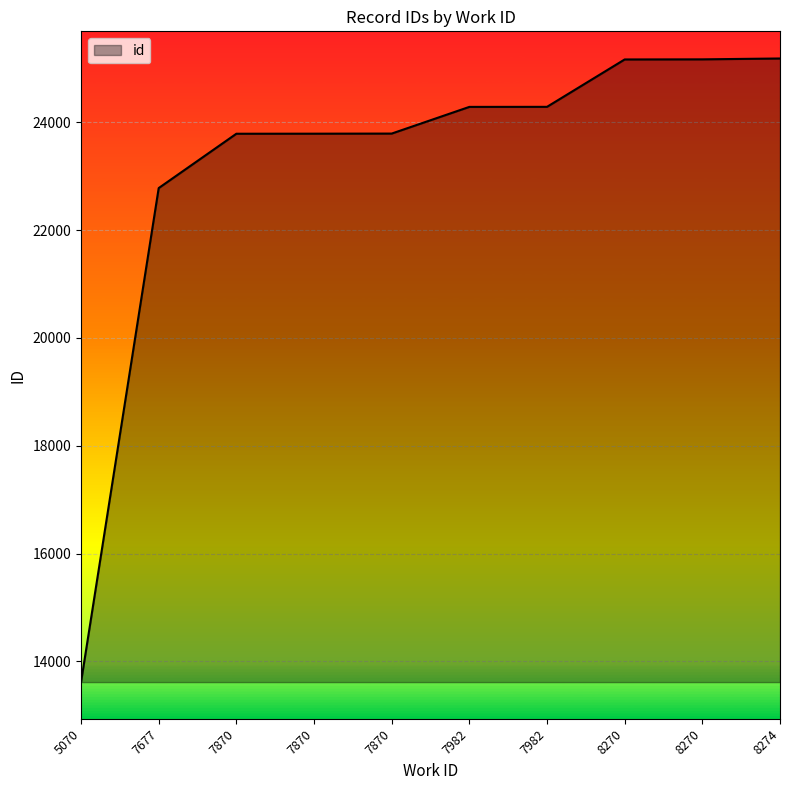

Does the chart display data point markers on the line(s)?

No